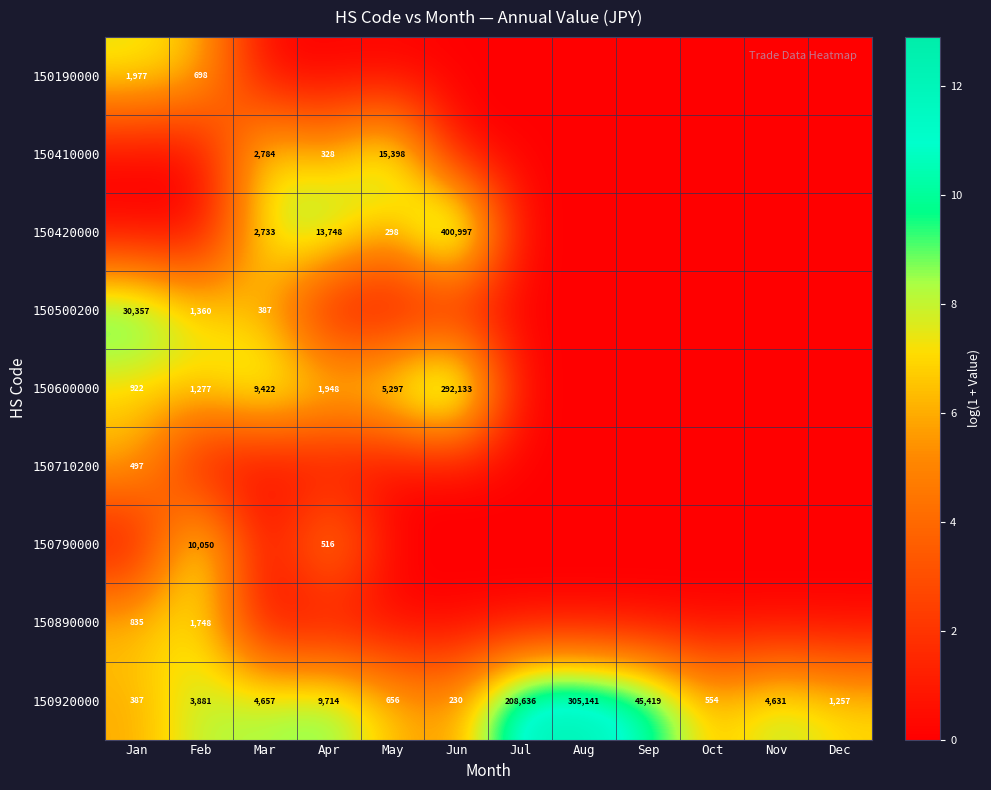

At which label is 150920000 closest to 152685?

Jul